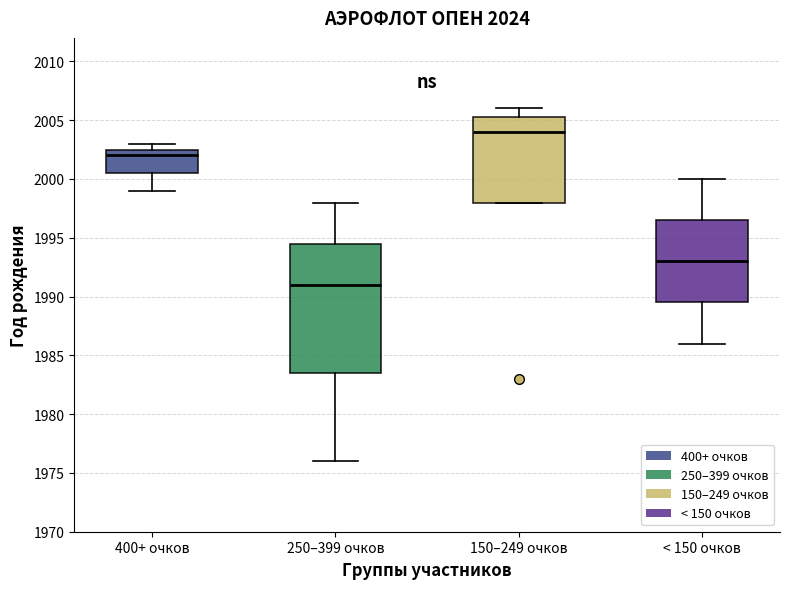

Which box is the tallest, from its lower edge to its upper edge?

250–399 очков